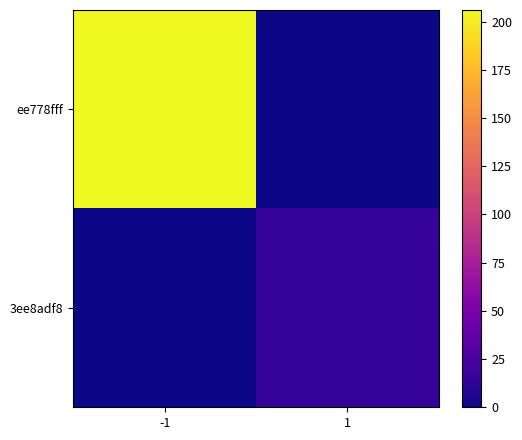

Rank the series by their average value, from highest to lowest.

ee778fff, 3ee8adf8